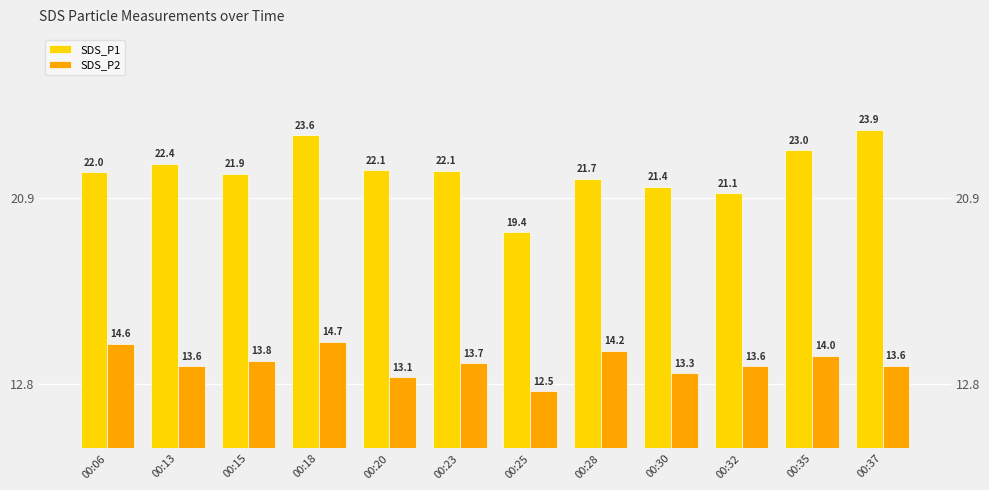

How many bars are there in each group?

2